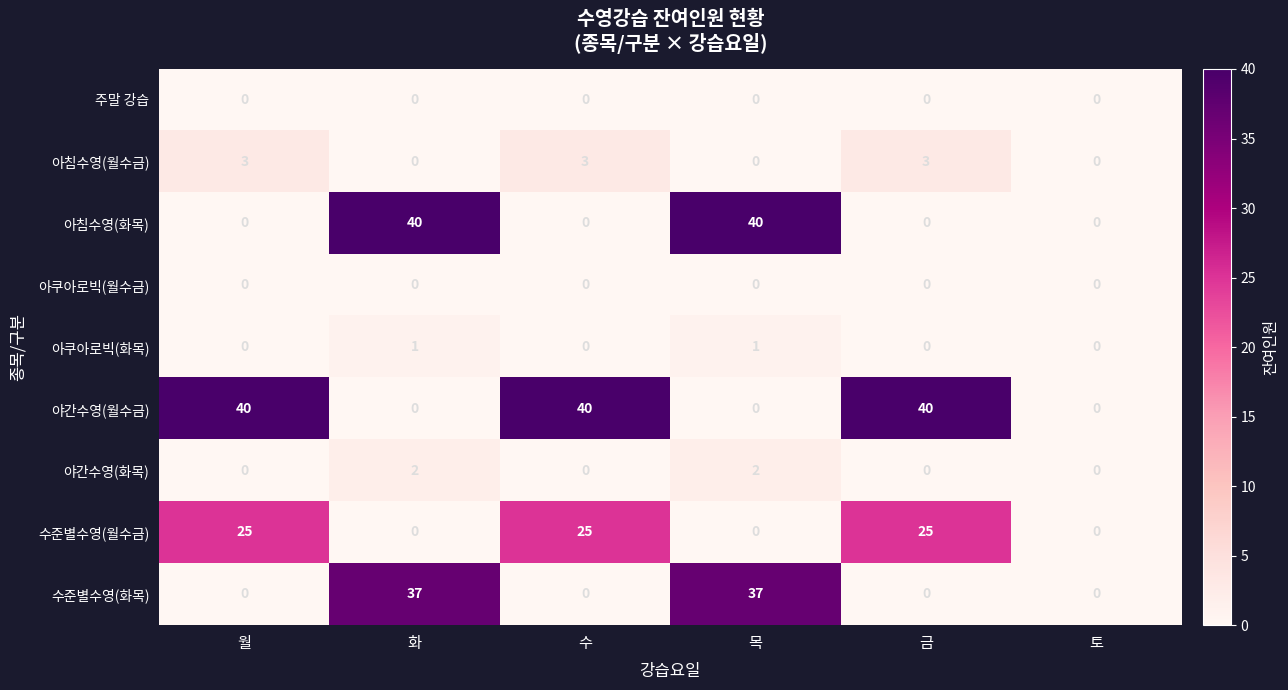

Is it true that 아쿠아로빅(월수금) equals 0 at 토?

True